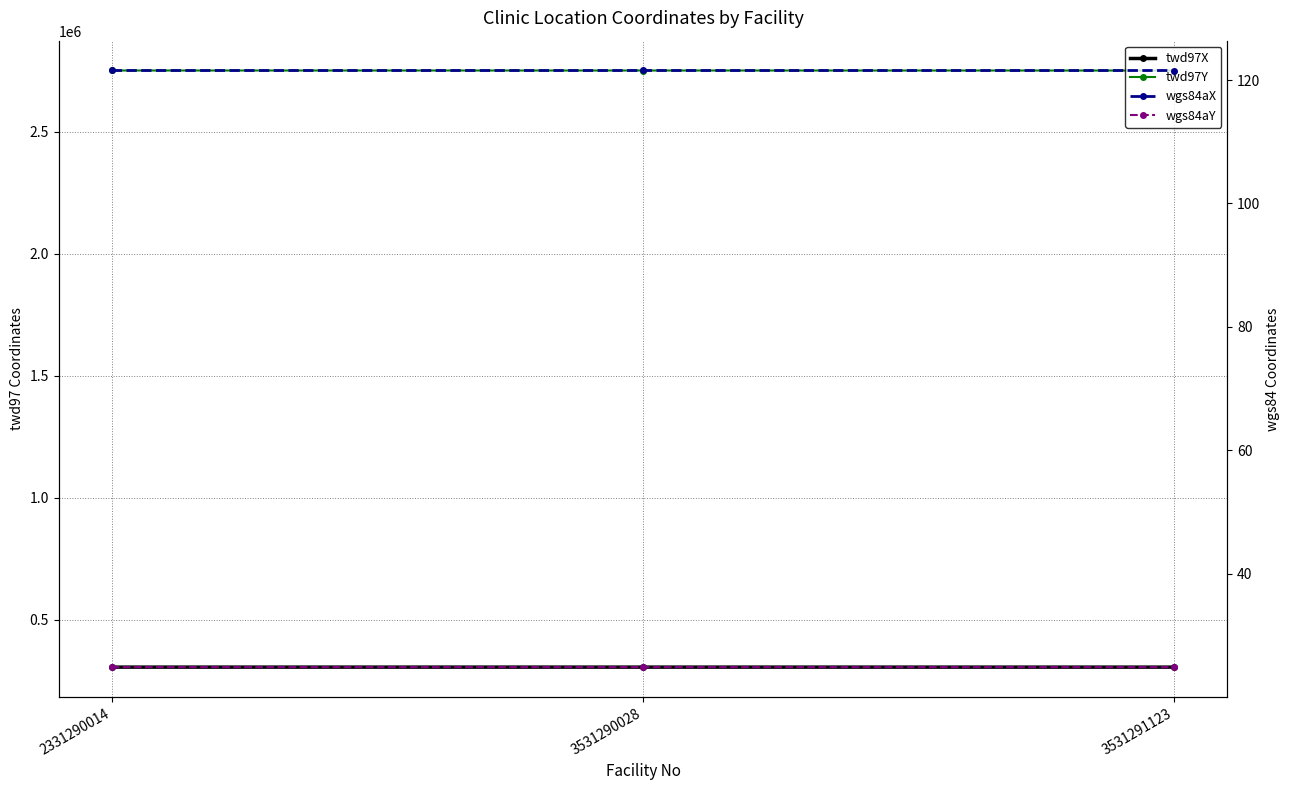

Is it true that wgs84aY equals 6.2 at 3531291123?

False